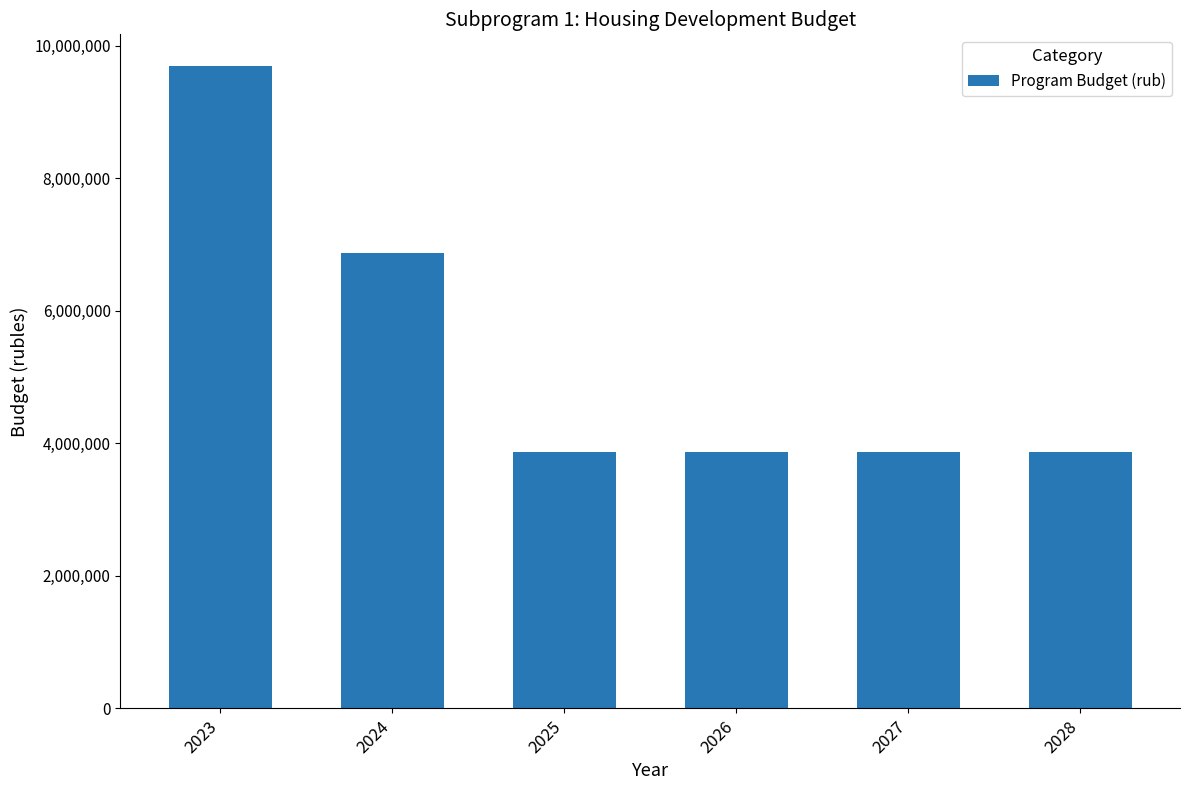

Reading left to right, transcribe all the data shown in this chart.

9686964.6	6872100.0	3872100.0	3872100.0	3872100.0	3872100.0